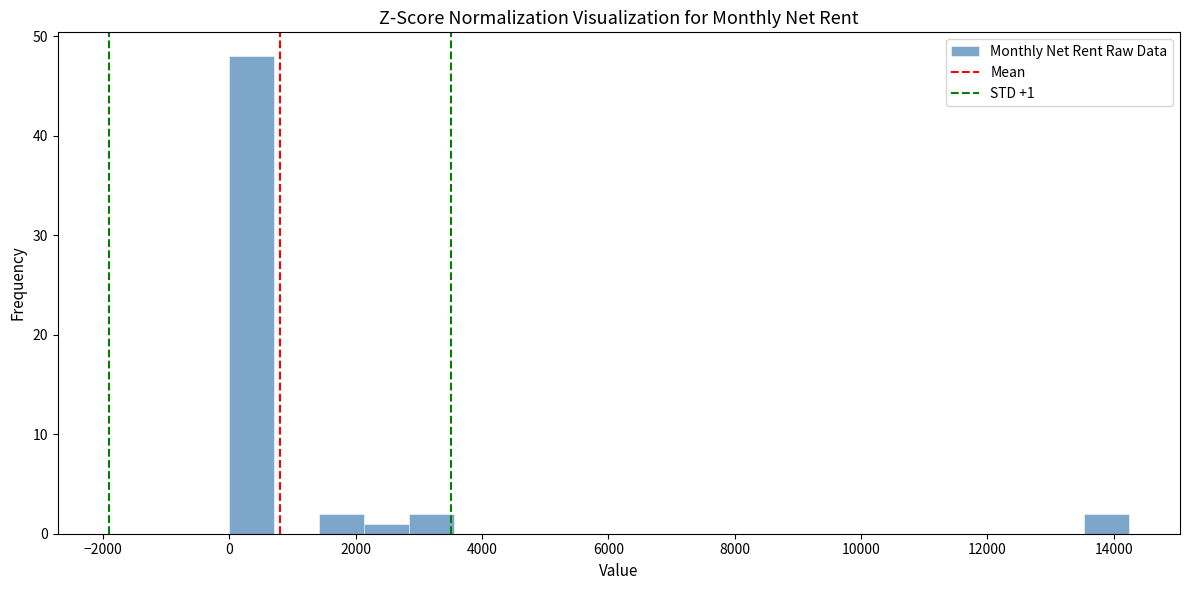

Read against the x-axis, roughly where is the centre of the tallest bar?

400